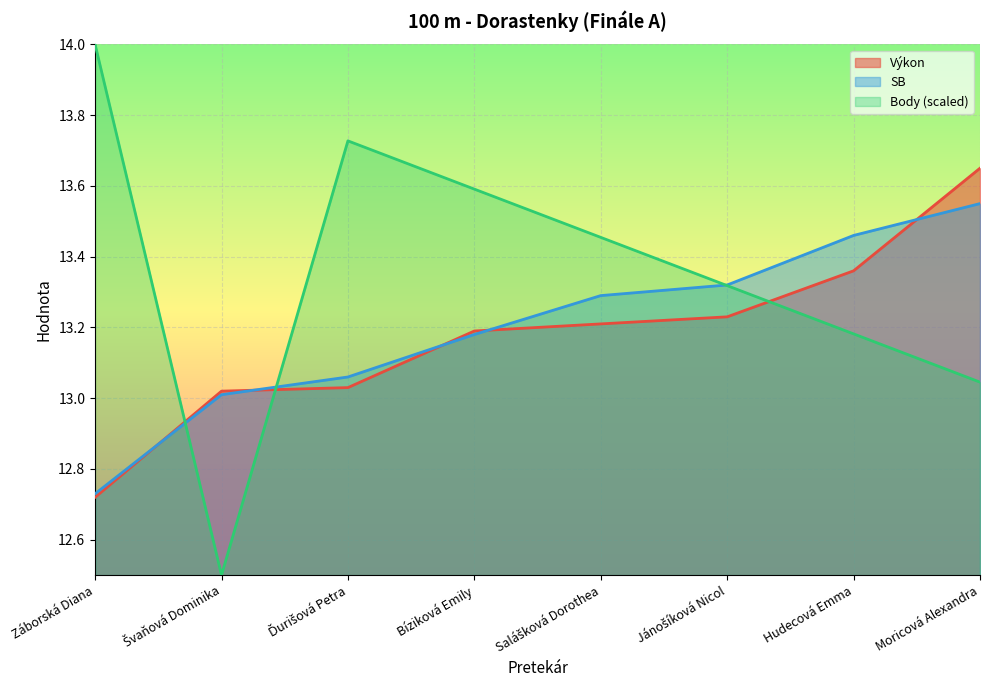

Between Švaňová Dominika and Jánošíková Nicol, which series saw the biggest shift?

Body